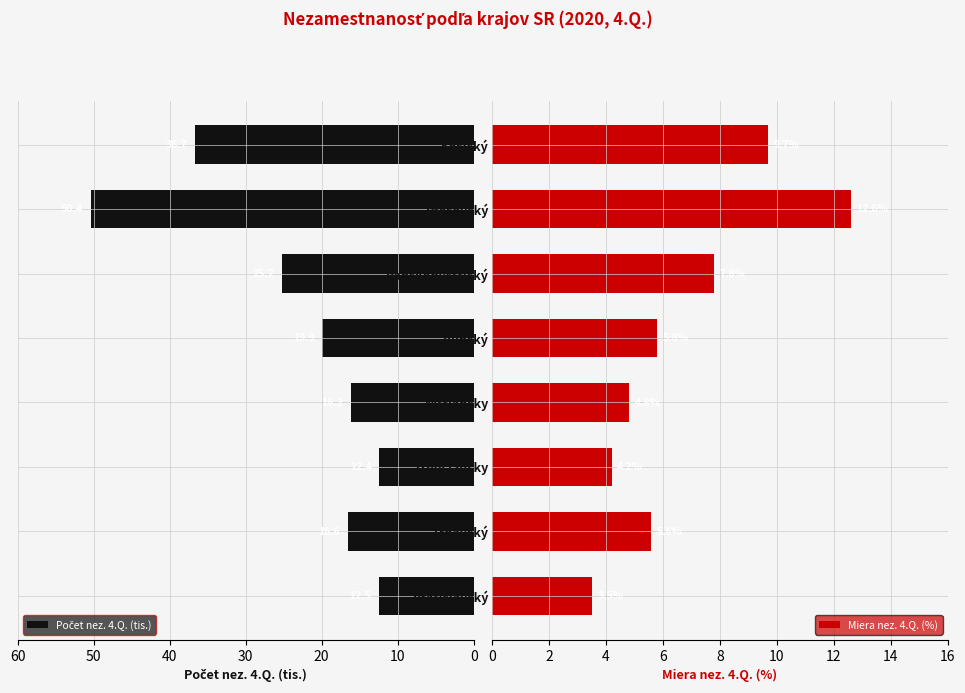

Which series has the widest spread of values?

Počet nez. 4.Q. (tis.)